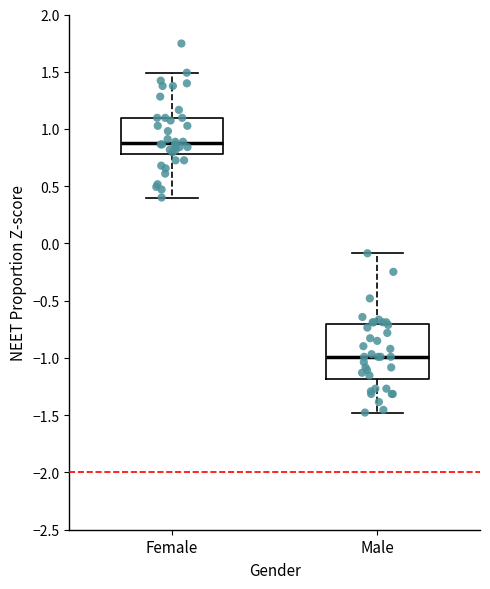

Which box has the highest median line?

Female